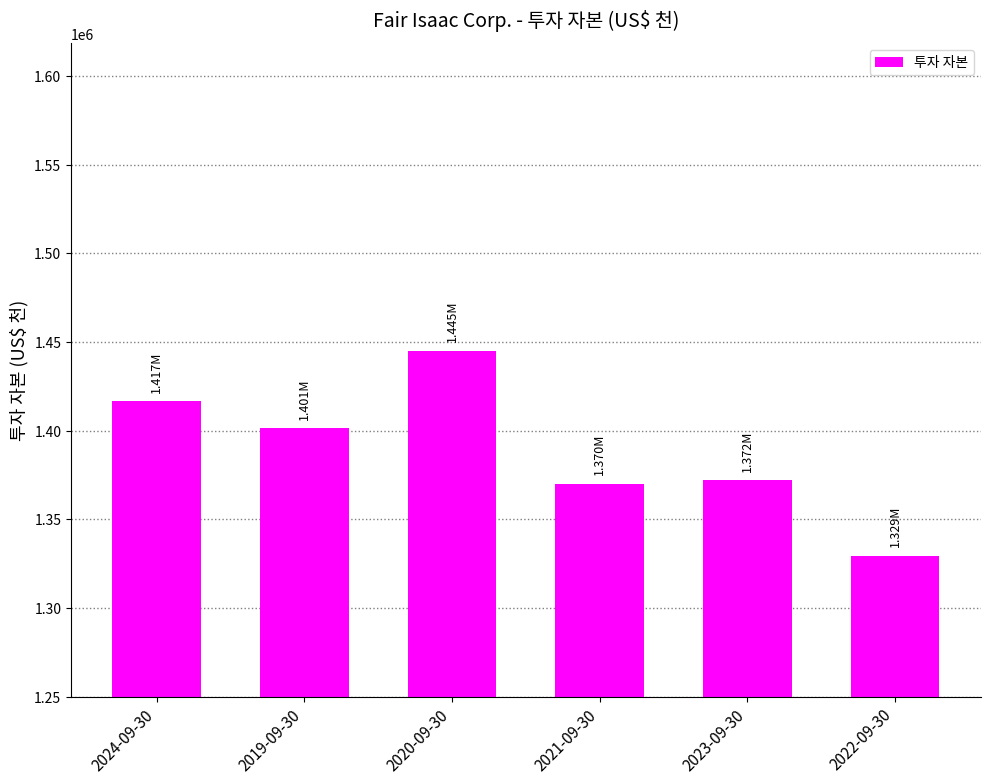

What is the smallest value displayed?

1329445